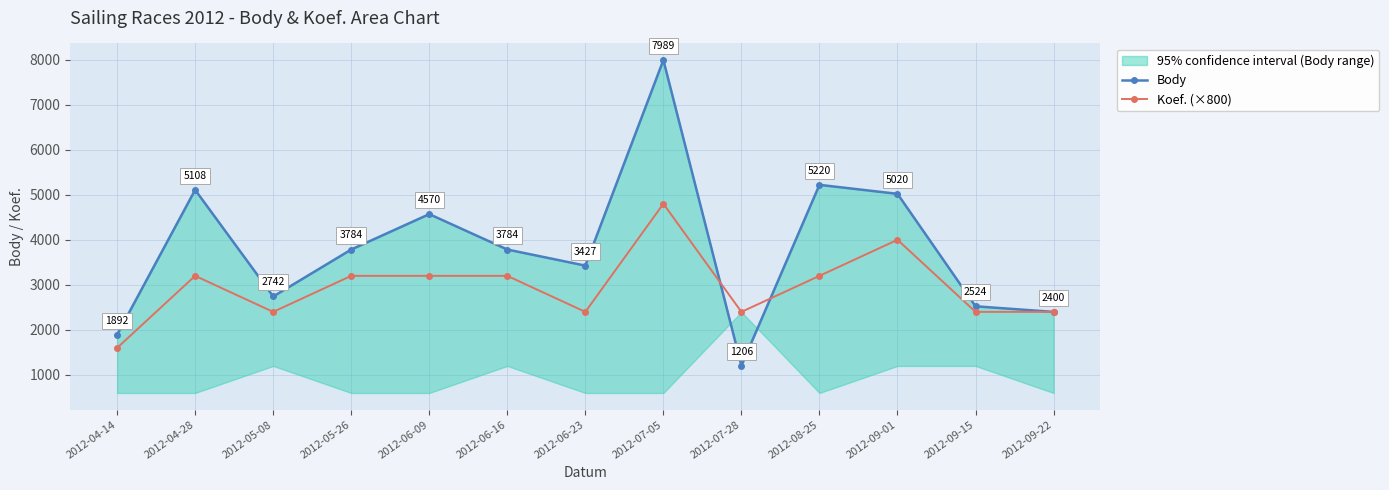

Rank the series by their maximum value, from lowest to highest.

Koef. (×800), Body